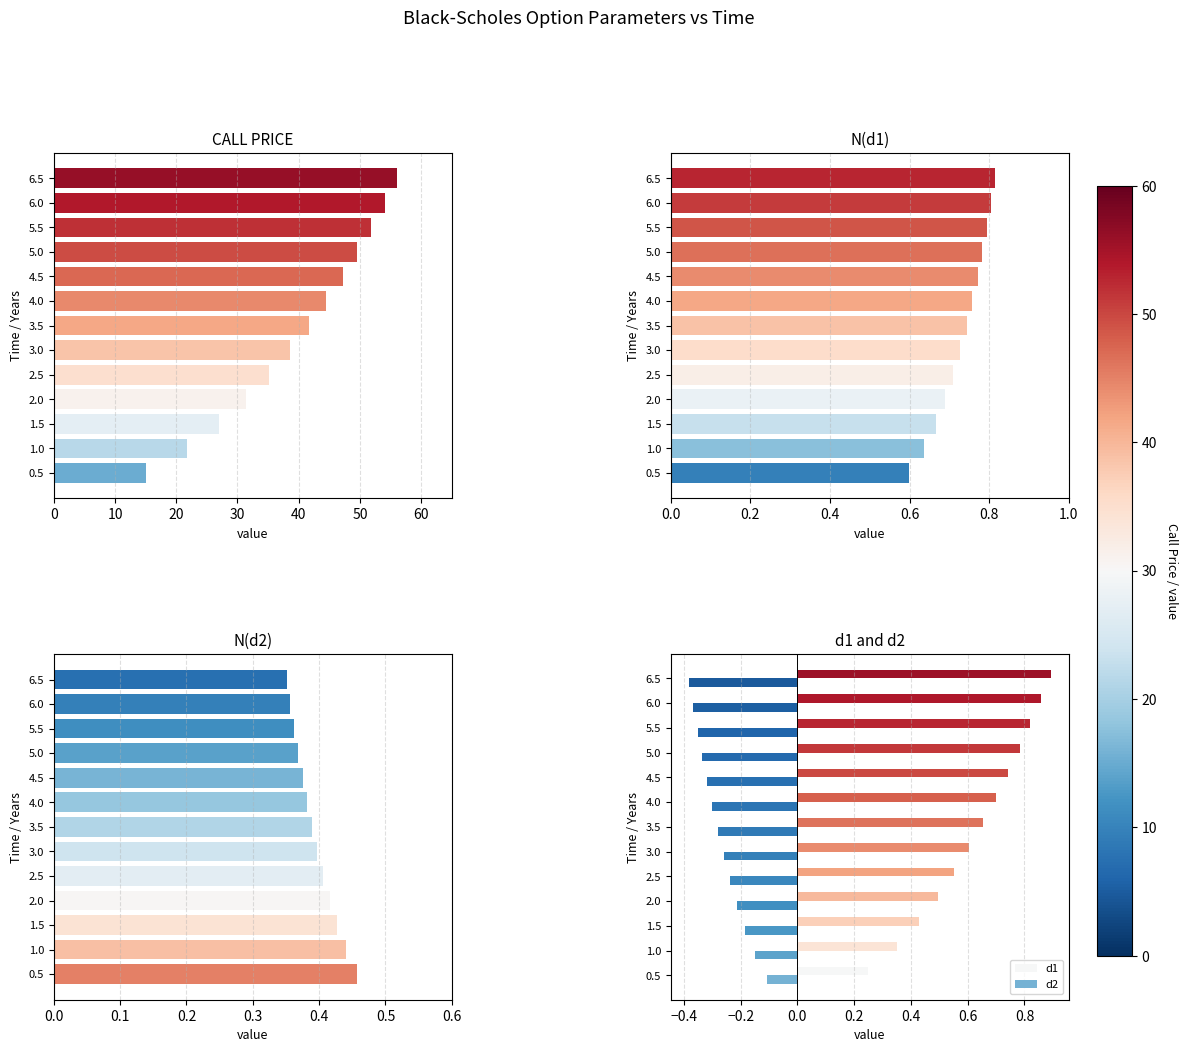

The d2 series shows -0.5 at 3.5. True or false?

False